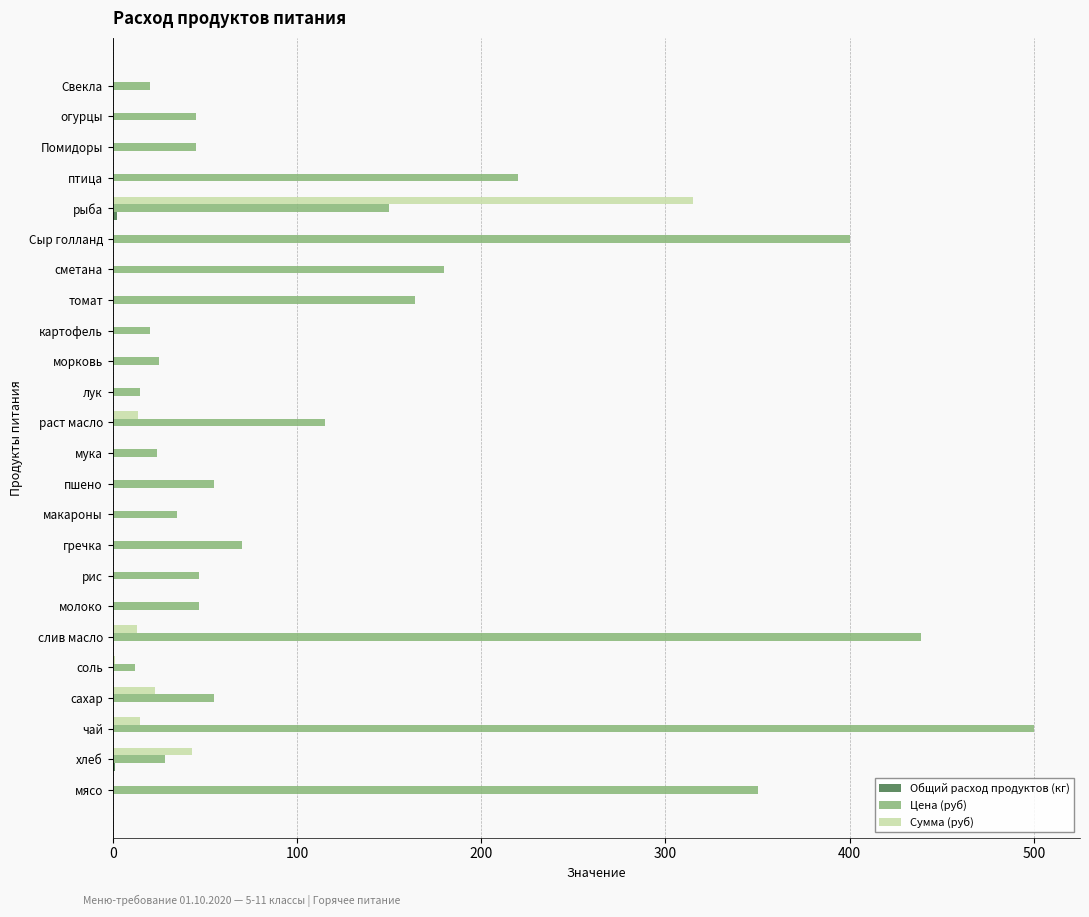

How many distinct data groups are displayed?

3